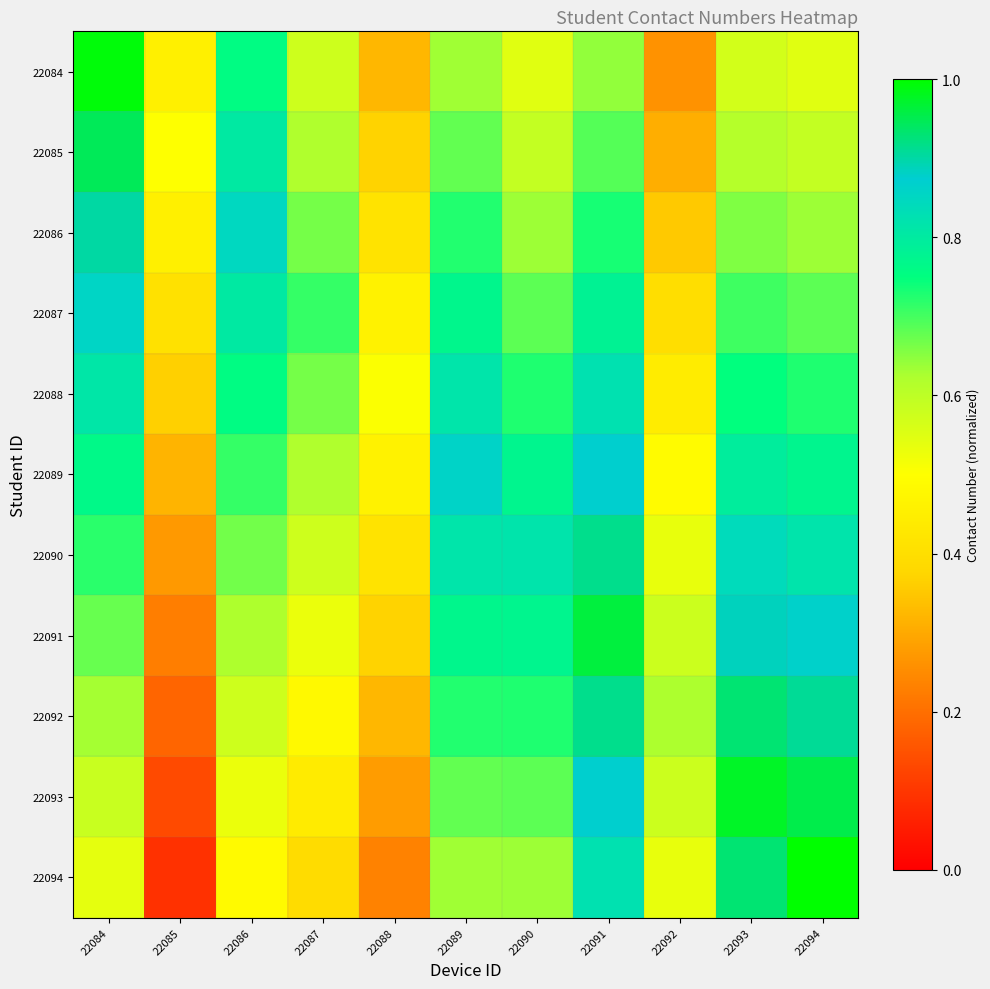

Reading left to right, transcribe all the data shown in this chart.

22084: 22084=1.0	22085=0.5	22086=0.8	22087=0.6	22088=0.3	22089=0.6	22090=0.5	22091=0.6	22092=0.3	22093=0.6	22094=0.5
22085: 22084=0.9	22085=0.5	22086=0.8	22087=0.6	22088=0.4	22089=0.7	22090=0.6	22091=0.7	22092=0.3	22093=0.6	22094=0.6
22086: 22084=0.9	22085=0.5	22086=0.8	22087=0.7	22088=0.4	22089=0.7	22090=0.6	22091=0.7	22092=0.4	22093=0.7	22094=0.6
22087: 22084=0.9	22085=0.4	22086=0.8	22087=0.7	22088=0.5	22089=0.8	22090=0.7	22091=0.8	22092=0.4	22093=0.7	22094=0.7
22088: 22084=0.8	22085=0.4	22086=0.8	22087=0.7	22088=0.5	22089=0.8	22090=0.7	22091=0.8	22092=0.4	22093=0.7	22094=0.7
22089: 22084=0.8	22085=0.3	22086=0.7	22087=0.6	22088=0.5	22089=0.9	22090=0.8	22091=0.9	22092=0.5	22093=0.8	22094=0.8
22090: 22084=0.7	22085=0.3	22086=0.7	22087=0.6	22088=0.4	22089=0.8	22090=0.8	22091=0.9	22092=0.5	22093=0.8	22094=0.8
22091: 22084=0.7	22085=0.2	22086=0.6	22087=0.5	22088=0.4	22089=0.8	22090=0.8	22091=1.0	22092=0.6	22093=0.9	22094=0.9
22092: 22084=0.6	22085=0.2	22086=0.6	22087=0.5	22088=0.3	22089=0.7	22090=0.7	22091=0.9	22092=0.6	22093=0.9	22094=0.9
22093: 22084=0.6	22085=0.1	22086=0.5	22087=0.4	22088=0.3	22089=0.7	22090=0.7	22091=0.9	22092=0.6	22093=1.0	22094=1.0
22094: 22084=0.5	22085=0.1	22086=0.5	22087=0.4	22088=0.2	22089=0.6	22090=0.6	22091=0.8	22092=0.5	22093=0.9	22094=1.0